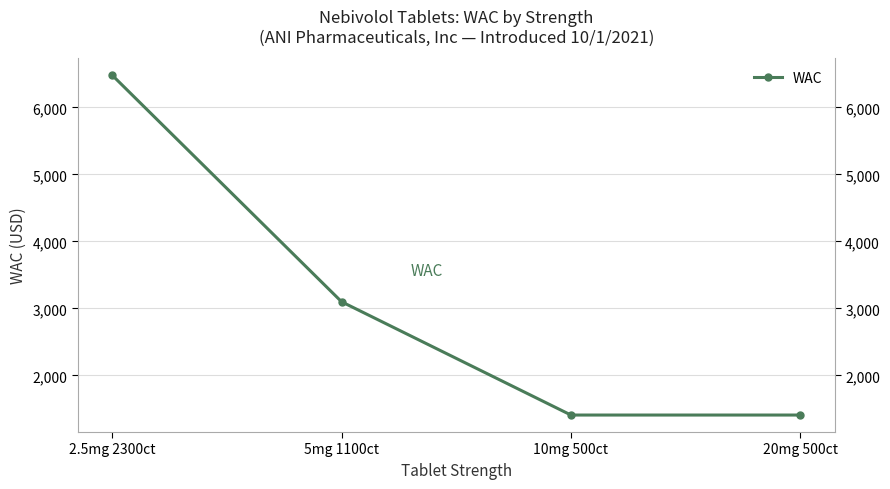

How many data points are less than 3098?

2